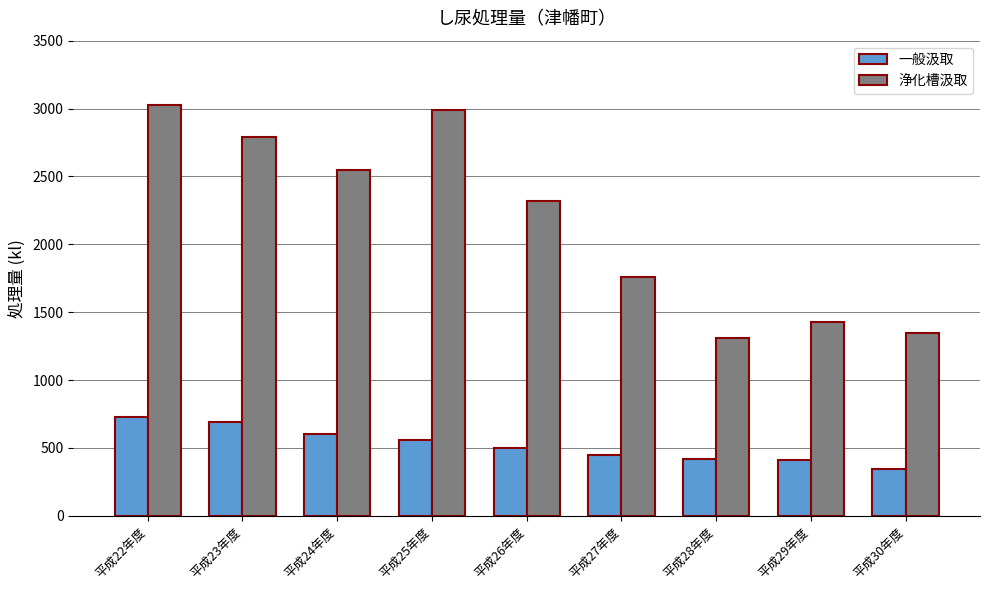

The value of 浄化槽汲取 at 平成25年度 is 2990. True or false?

True